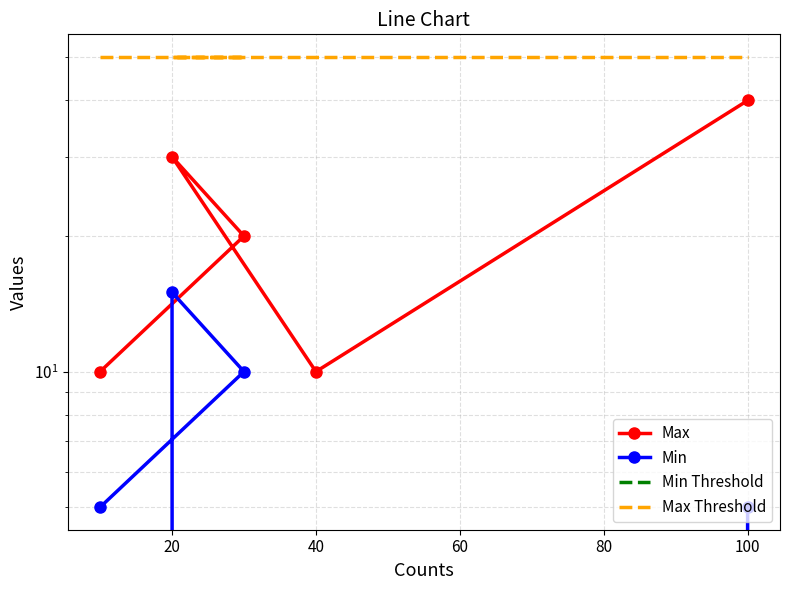

What are all the series names shown in the legend?

Max, Min, Min Threshold, Max Threshold